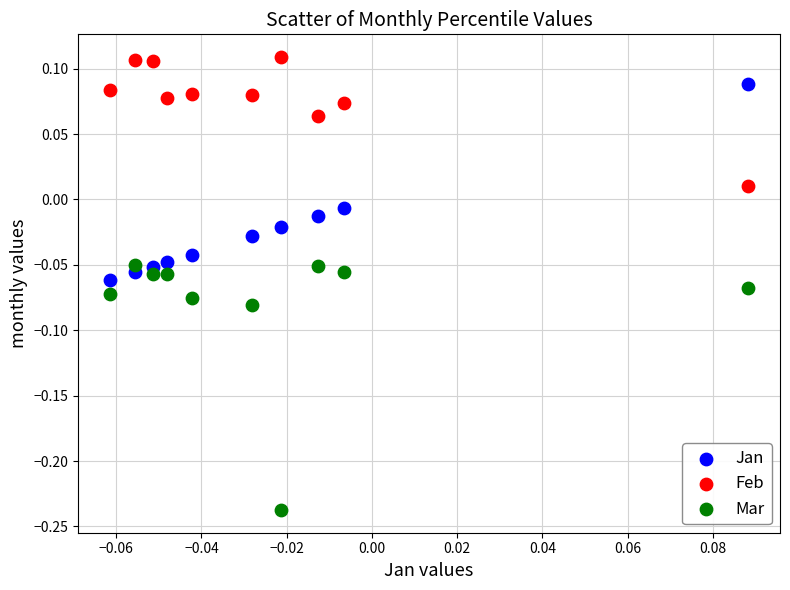

Across all data points, what is the range of Y values (max minus min)?

0.3